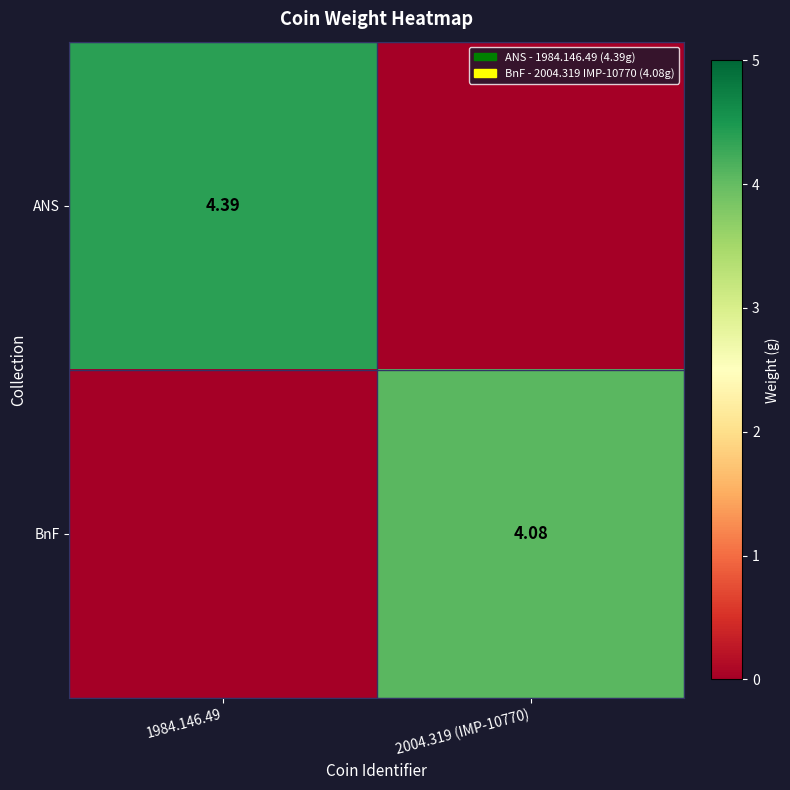

Is it true that ANS equals -2.0 at 2004.319 (IMP-10770)?

False